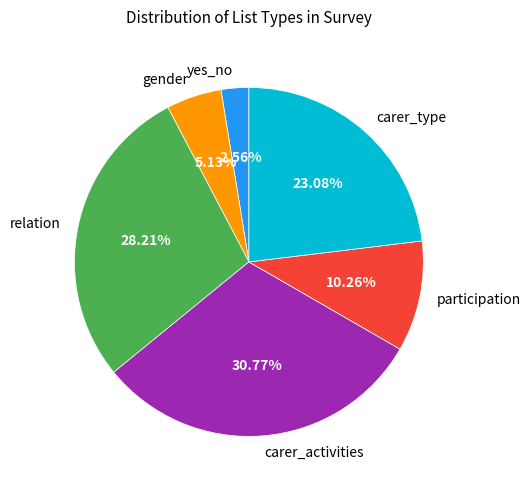

Does gender account for over 50% of the chart?

No